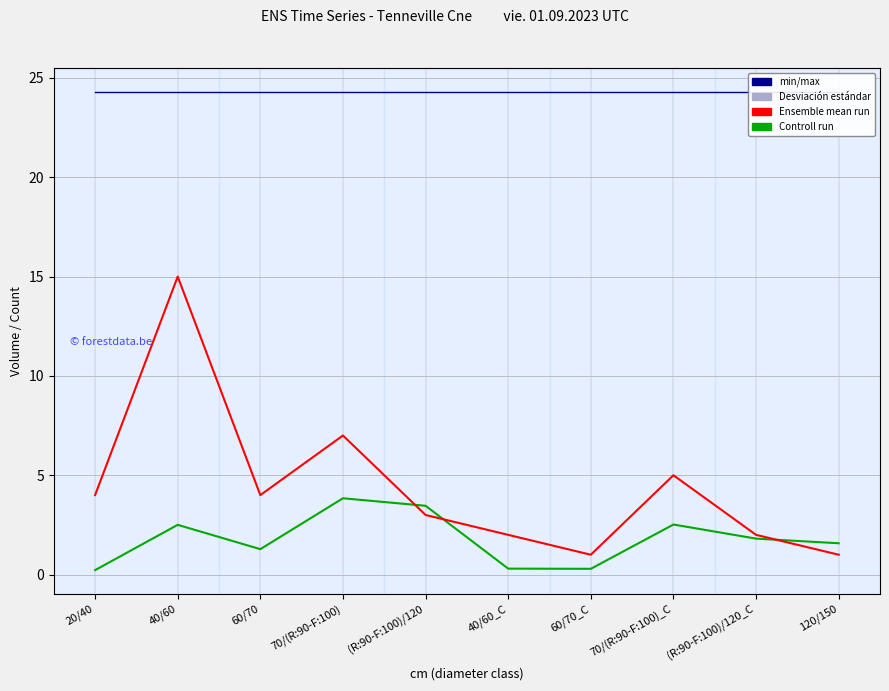

Which category has the lowest value across all series?

20/40